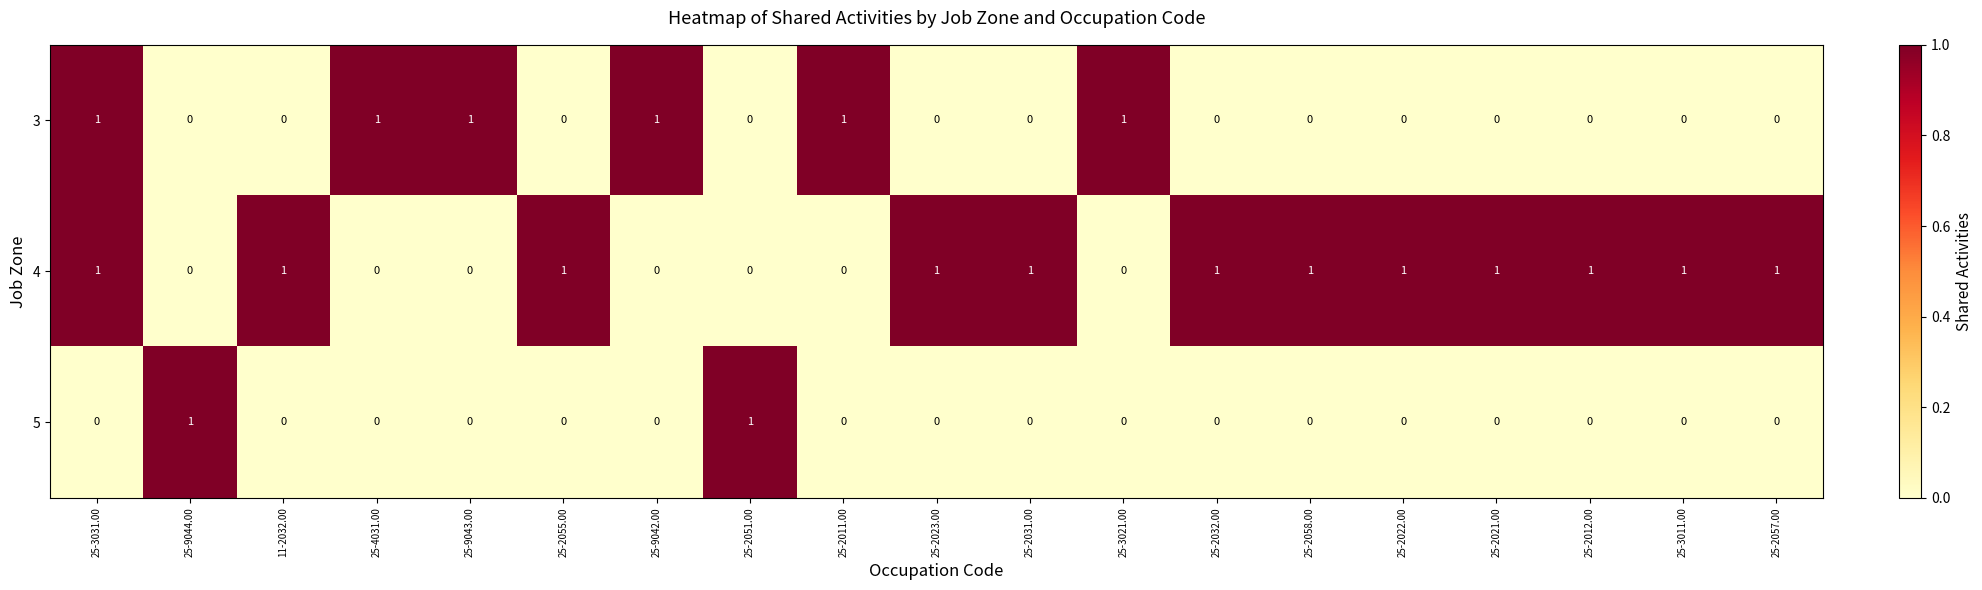

What is the total value across all series at 25-2022.00?

1